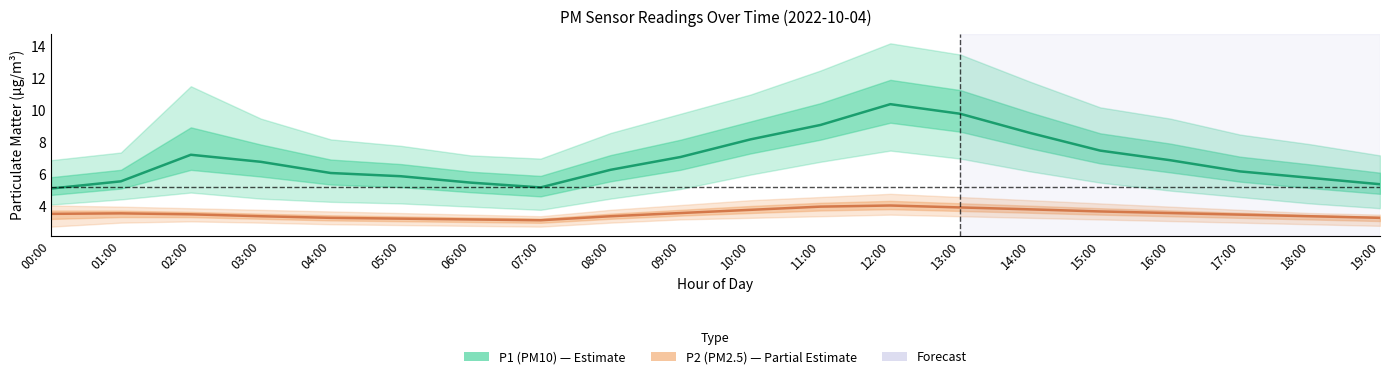

Which category has the highest value in the P1 (PM10) series?

12:00